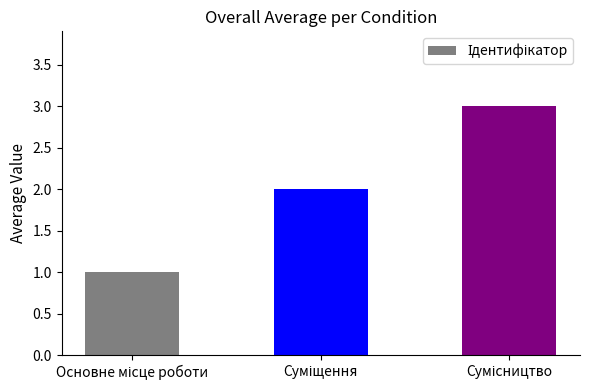

Count the number of categories in the chart.

3